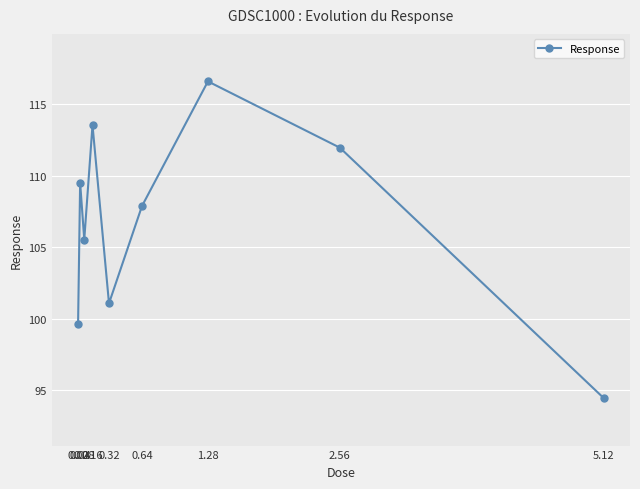

Which has a higher value, 0.08 or 0.02?

0.08